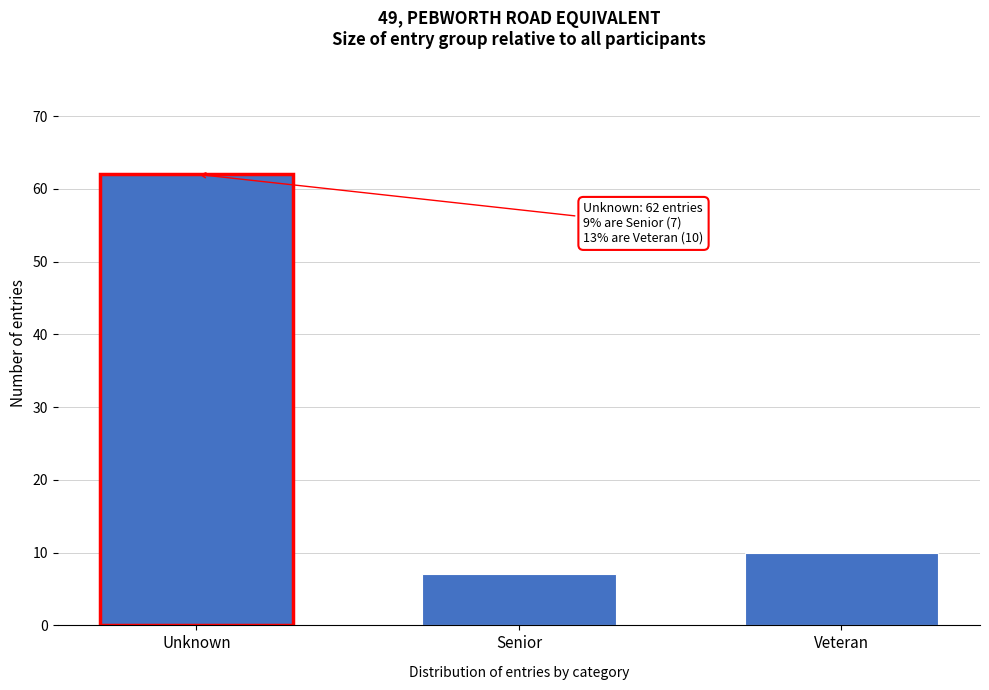

Reading right to left, list all the values displayed in this chart.

10	7	62